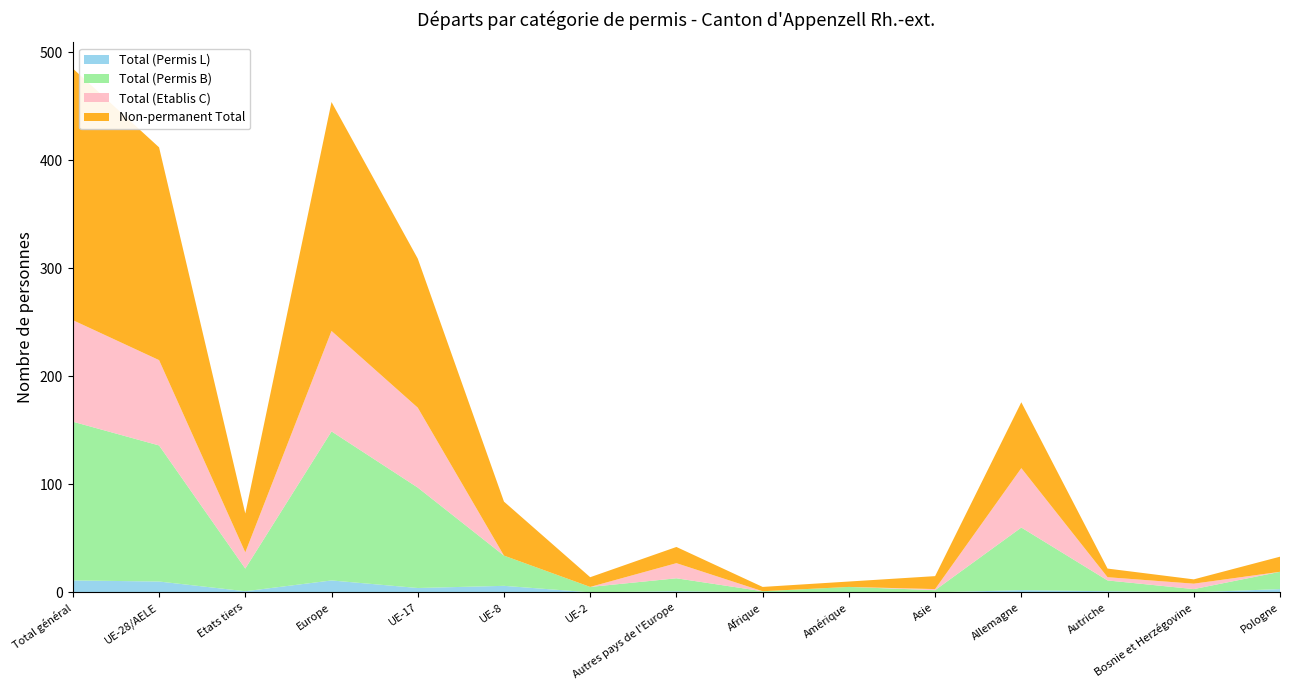

Reading left to right, what are all the values shown in this chart?

Total (Permis L): 11	10	1	11	4	6	0	1	0	0	0	2	1	0	3
Total (Permis B): 147	126	21	138	93	28	5	12	1	5	2	58	10	3	16
Total (Etablis C): 94	79	15	93	74	0	0	14	0	0	1	55	3	5	0
Non-permanent Total: 233	197	36	212	138	50	9	15	4	5	12	61	8	4	14